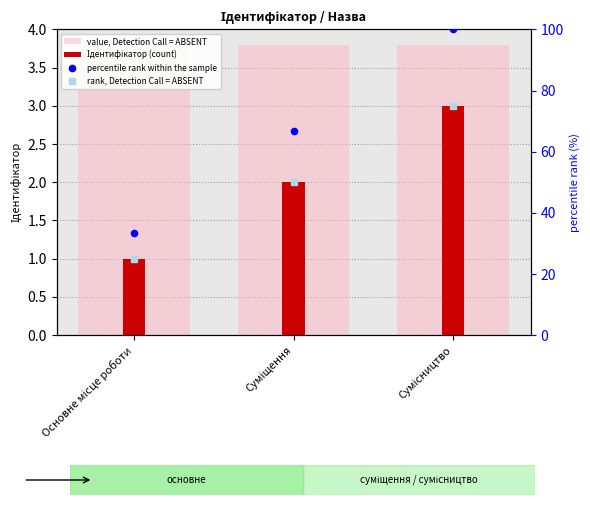

Which series reaches the maximum Y coordinate?

percentile rank within the sample